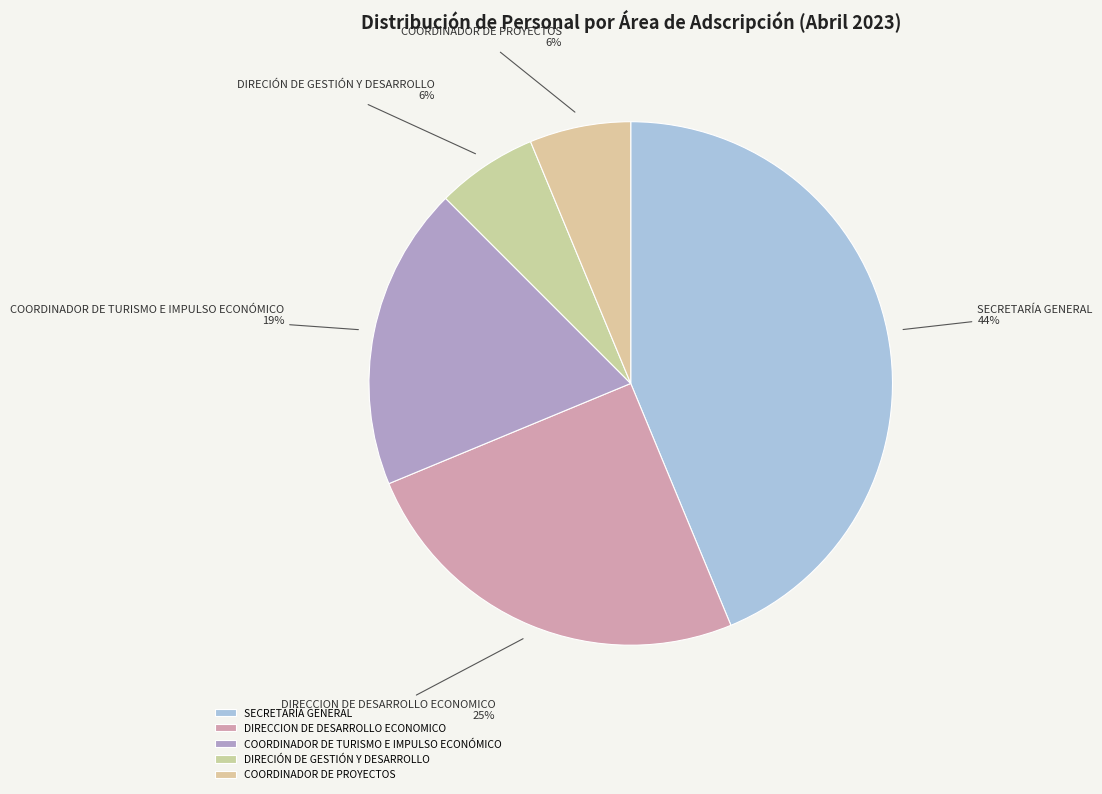

Which category has the biggest portion of the pie?

SECRETARÍA GENERAL